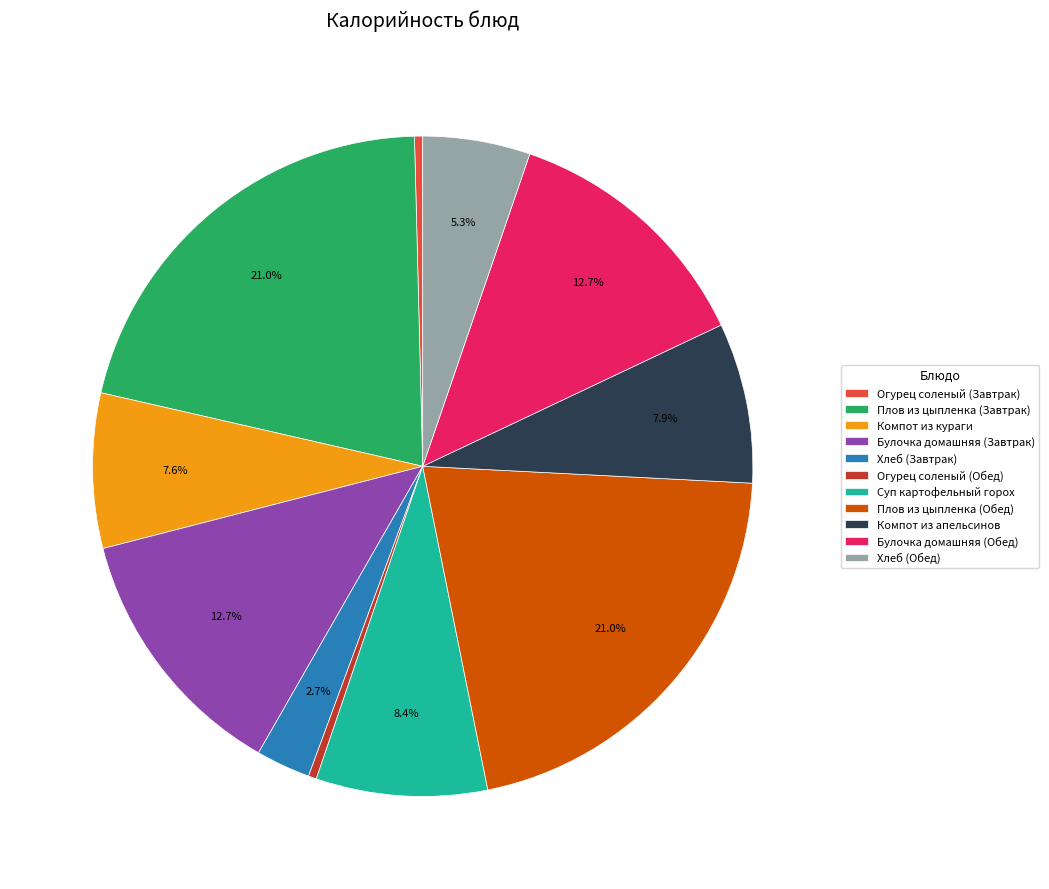

What portion of the pie excludes Плов из цыпленка (Завтрак)?

79.0%